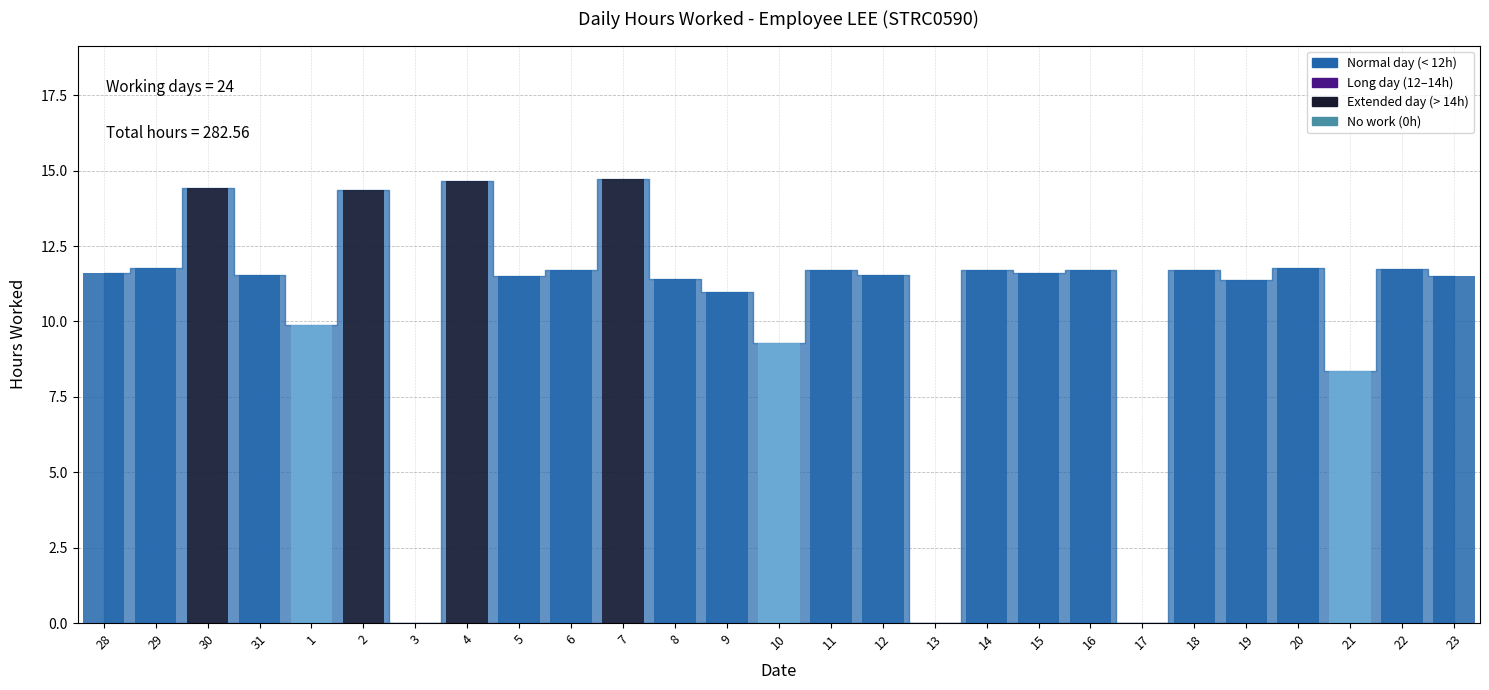

At which label is the value closest to 7?

21